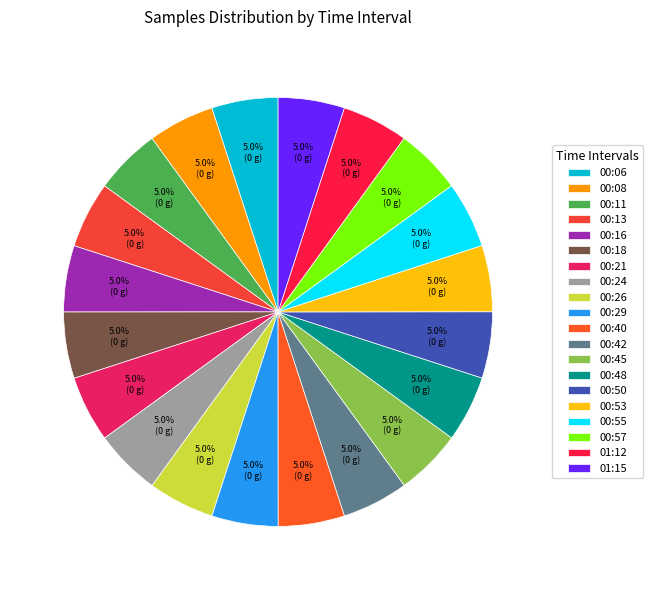

Count the number of slices in the pie.

20